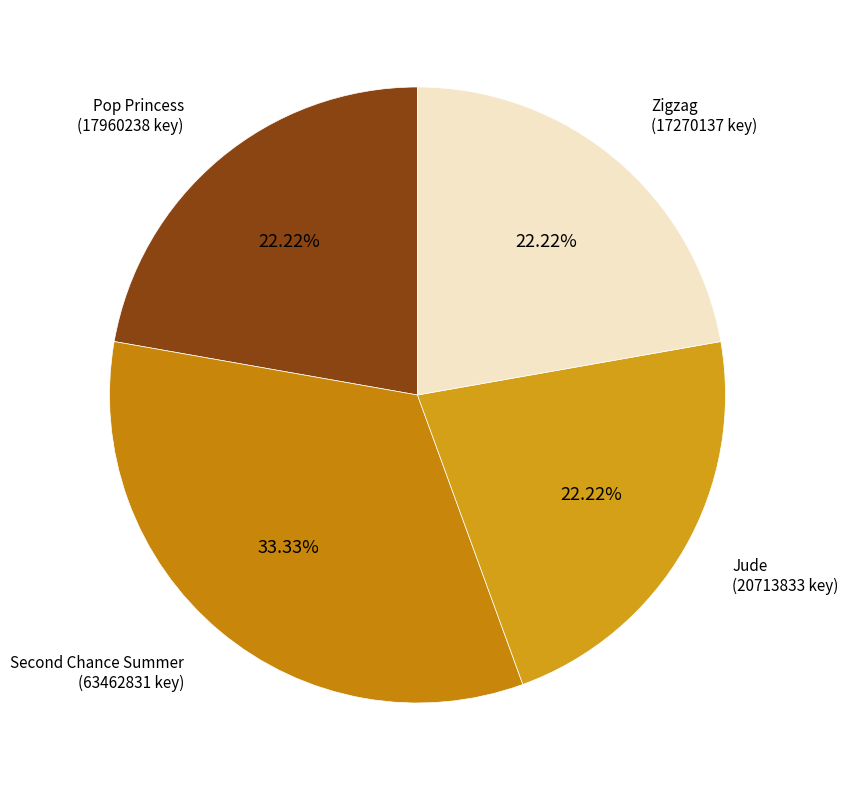

Which slice is the largest?

Second Chance Summer
(63462831)